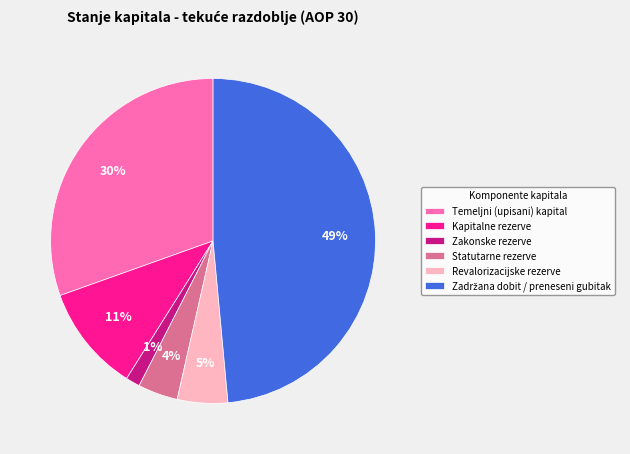

To the nearest percent, what is the average slice percentage?

17%